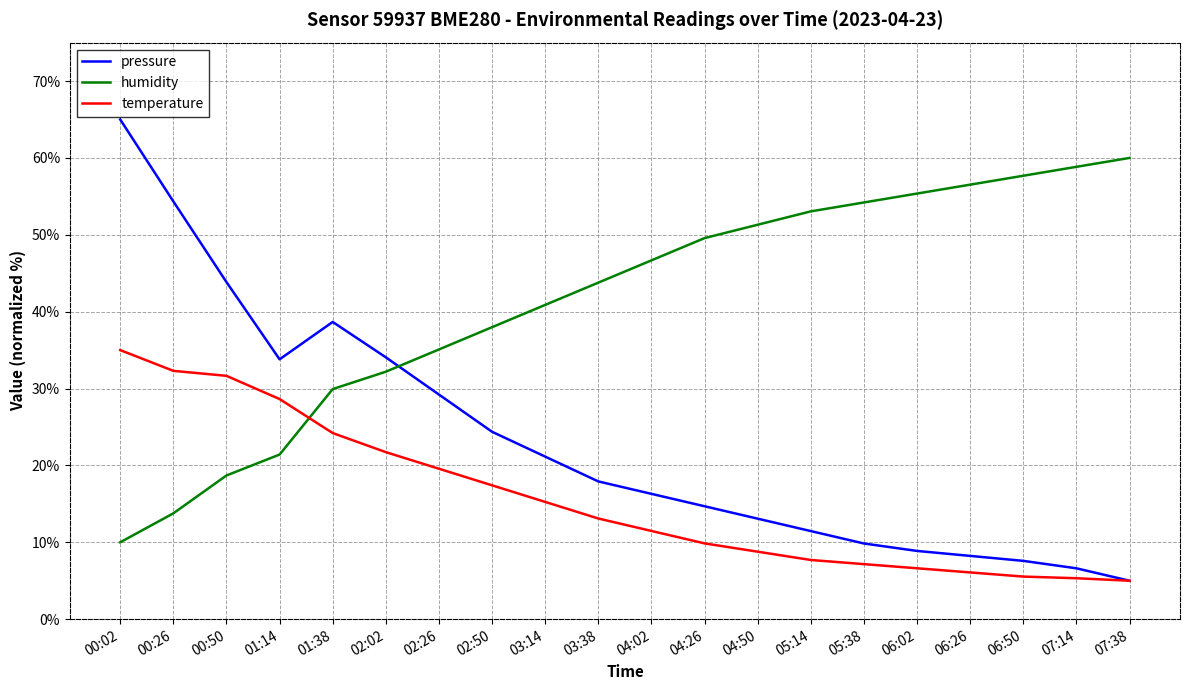

Which series ends up on top after the final intersection of humidity and temperature?

humidity